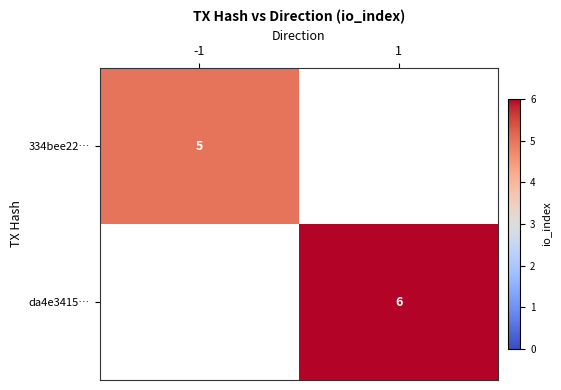

At how many categories does at least one series exceed 5?

1